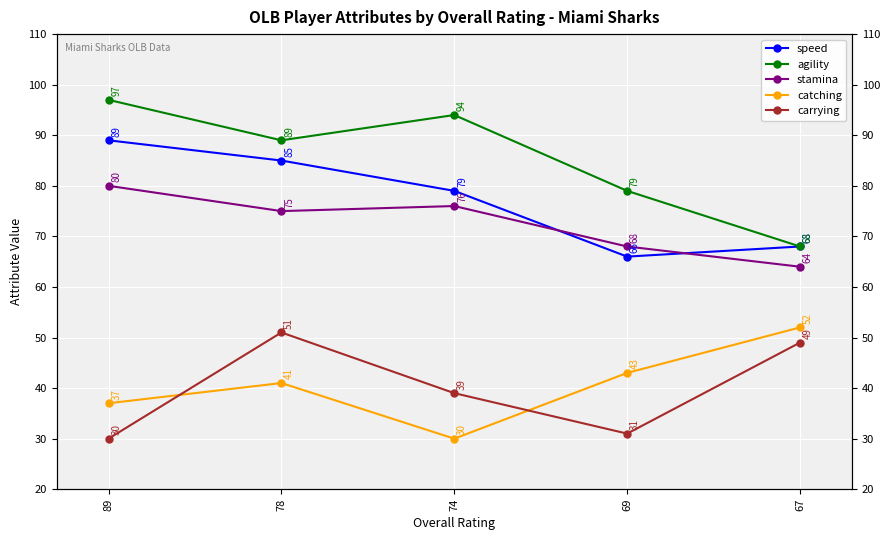

Between 74 and 78, which is larger?

78